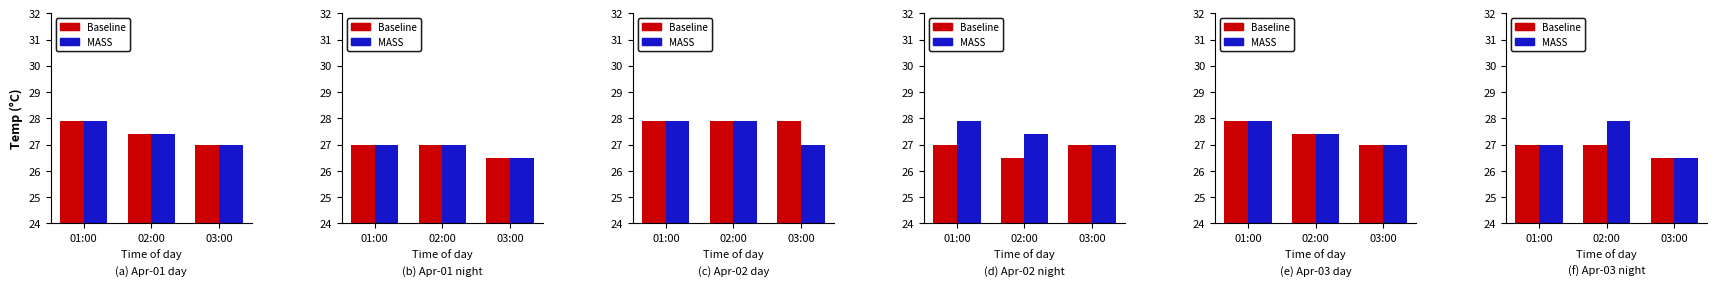

Which series has the widest spread of values?

MASS